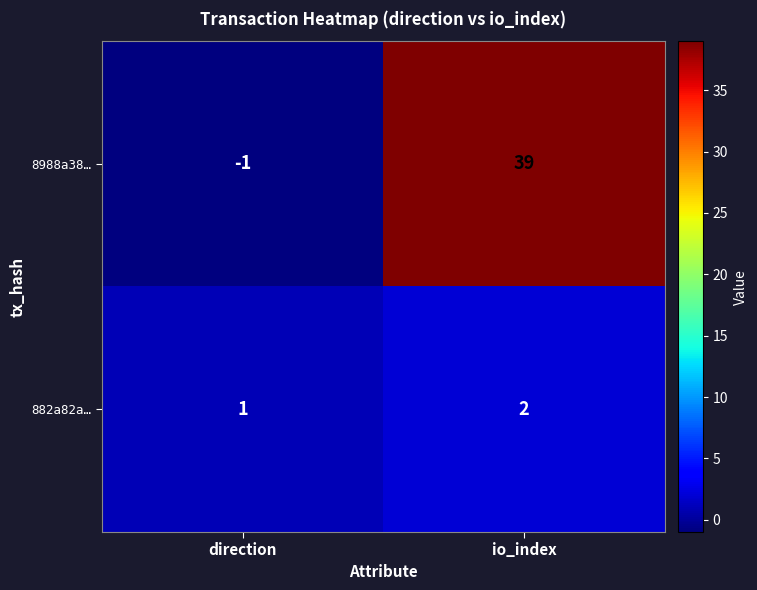

What is the greatest value displayed?

39